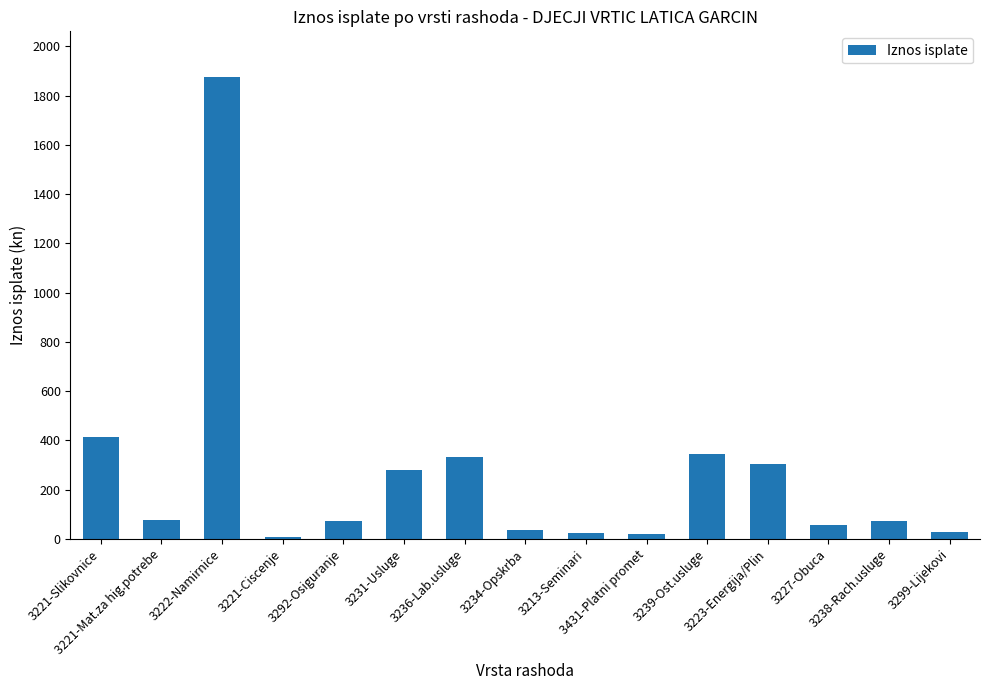

What is the sum of all values?

3946.8